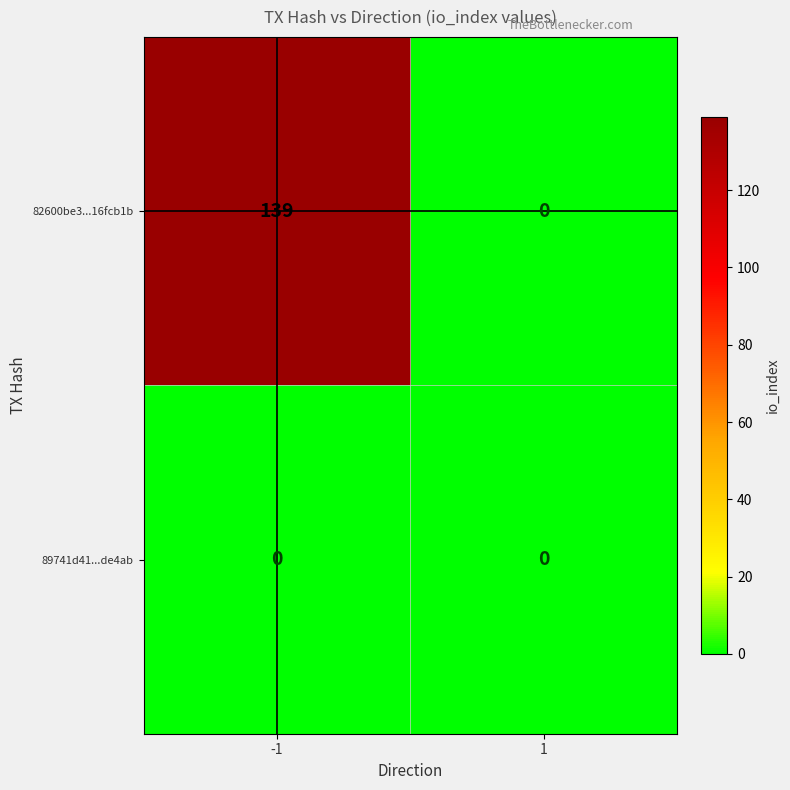

Which series has the widest spread of values?

82600be3...16fcb1b